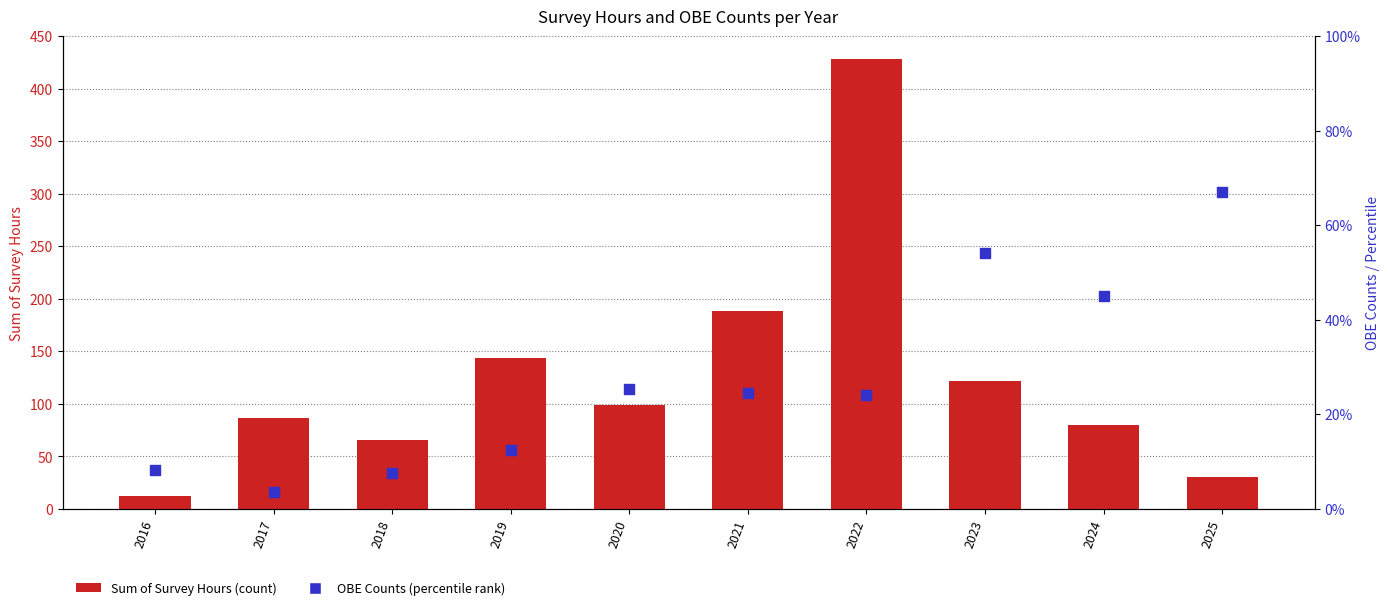

Which series has the largest total across all categories?

Sum of Survey Hours